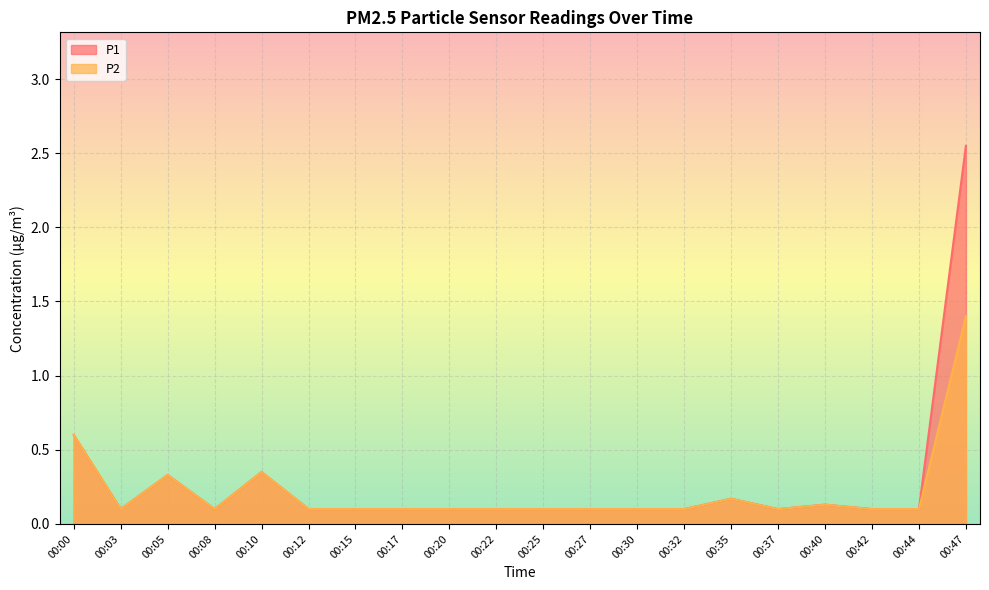

What is the difference between the second highest and second lowest values in the P1 series?

0.5